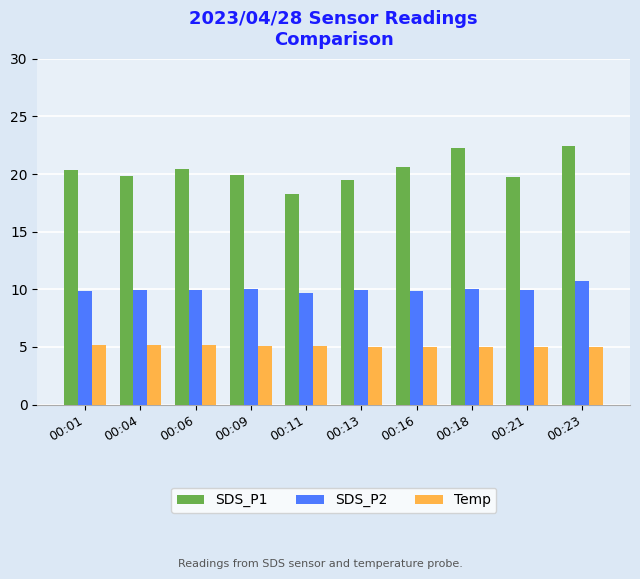

Which series has the largest total across all categories?

SDS_P1